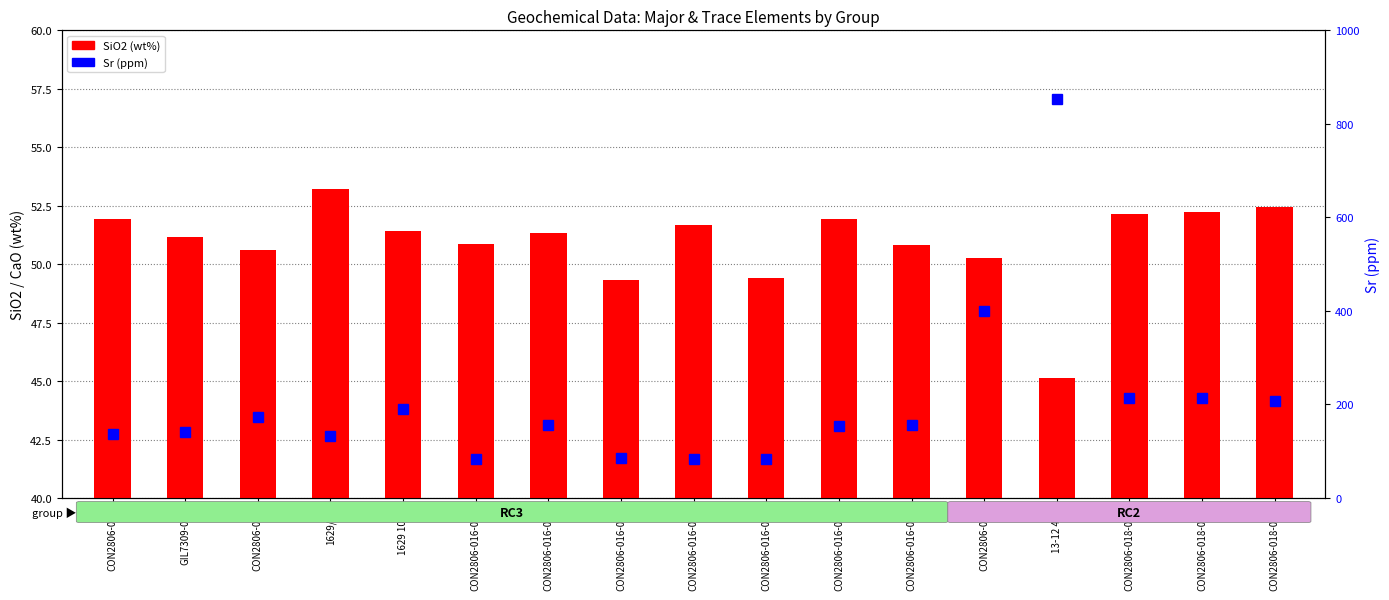

What is the difference between the second highest and second lowest values in the SiO2 (wt%) series?

3.1